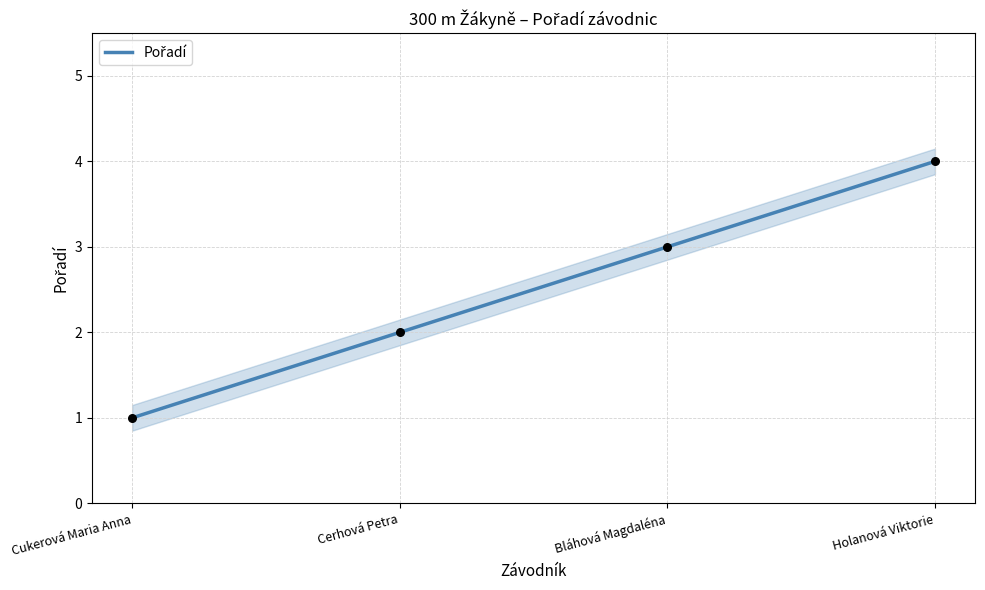

What is the change in value from Cukerová Maria Anna to Bláhová Magdaléna?

+2